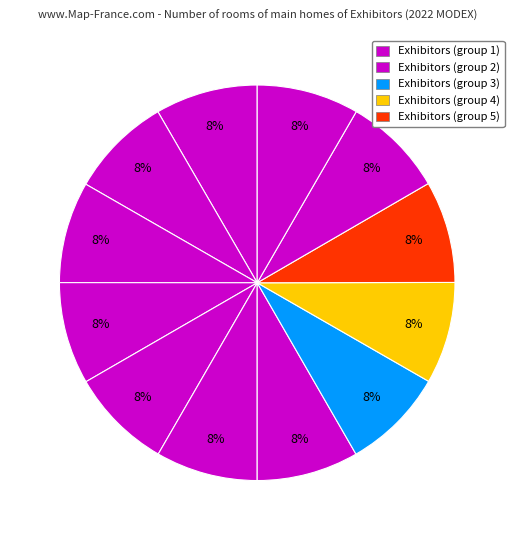

How many slices are in this pie chart?

12